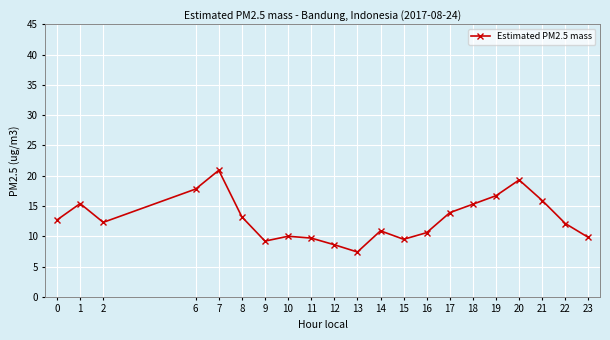

What is the minimum value shown in the chart?

7.4